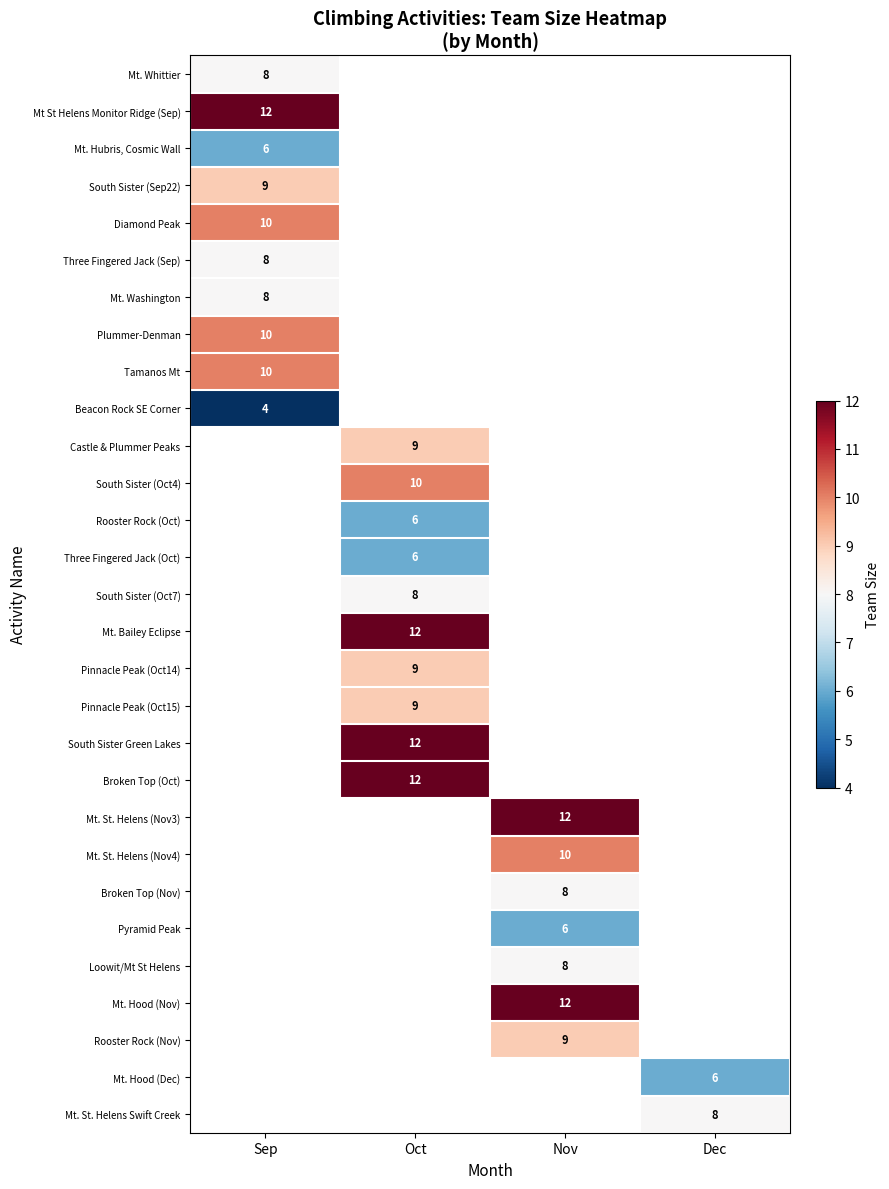

The value of Rooster Rock (Oct) at Oct is 1. True or false?

False